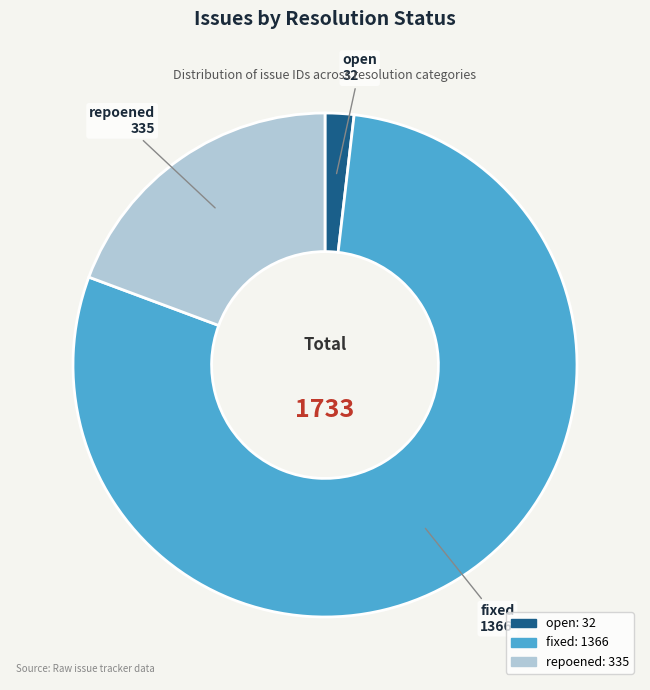

Rank the categories by value from highest to lowest.

fixed, repoened, open